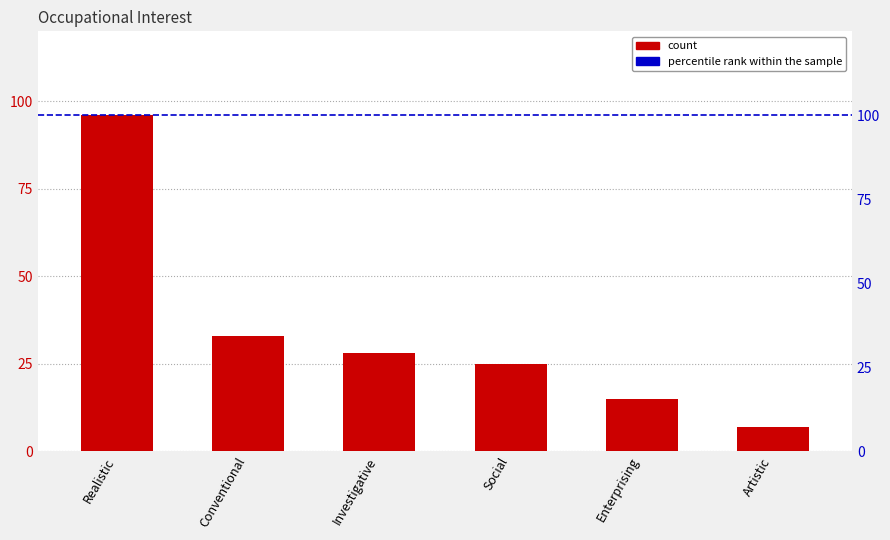

What value does the data have at Realistic, to the nearest 10?

100